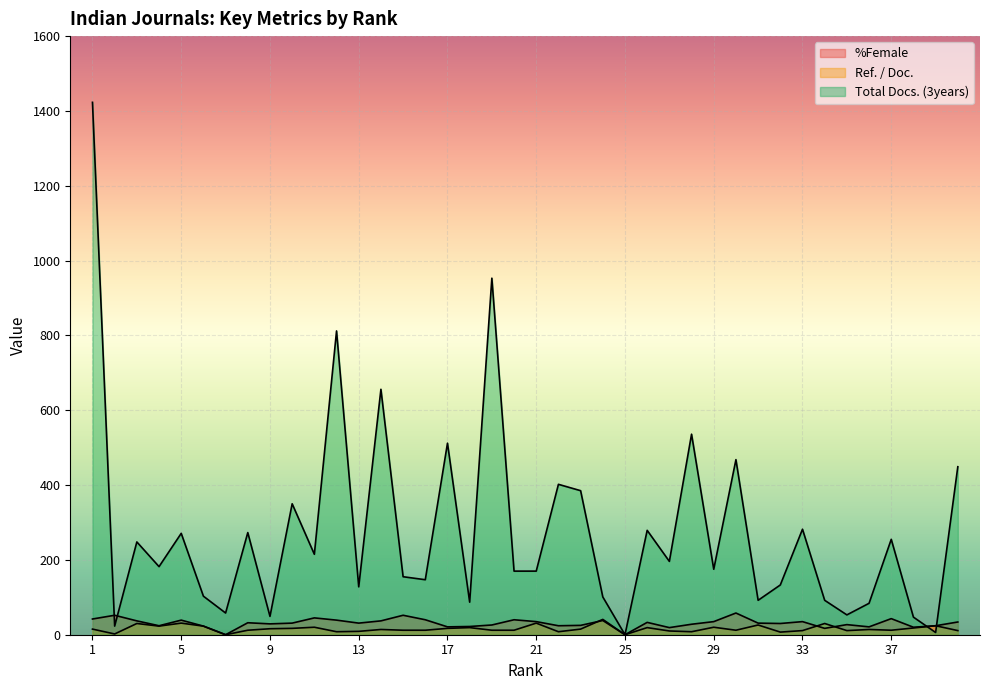

What is the sum of the Total Docs. (3years) values at 20 and 36?

254